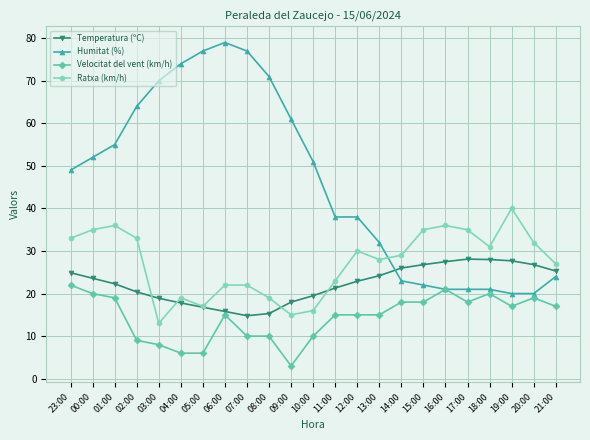

Which series has the largest total across all categories?

Humitat (%)